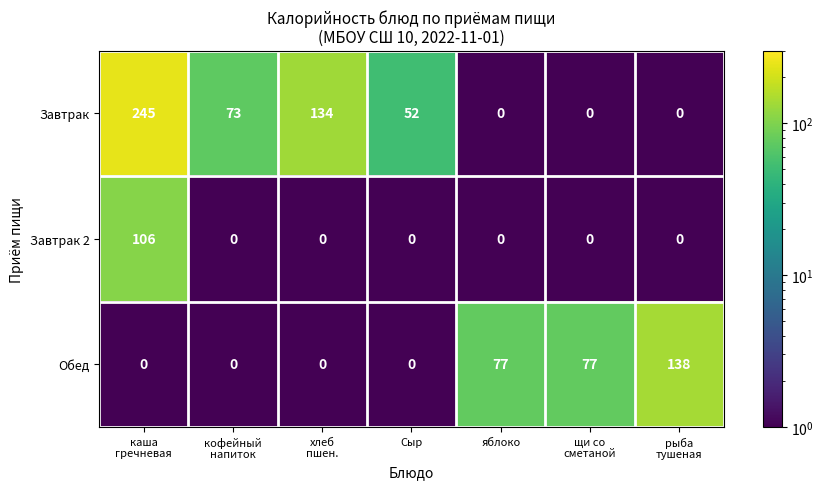

Reading left to right, list all the values displayed in this chart.

Завтрак: 245	73	134	52	0	0	0
Завтрак 2: 106	0	0	0	0	0	0
Обед: 0	0	0	0	77	77	138